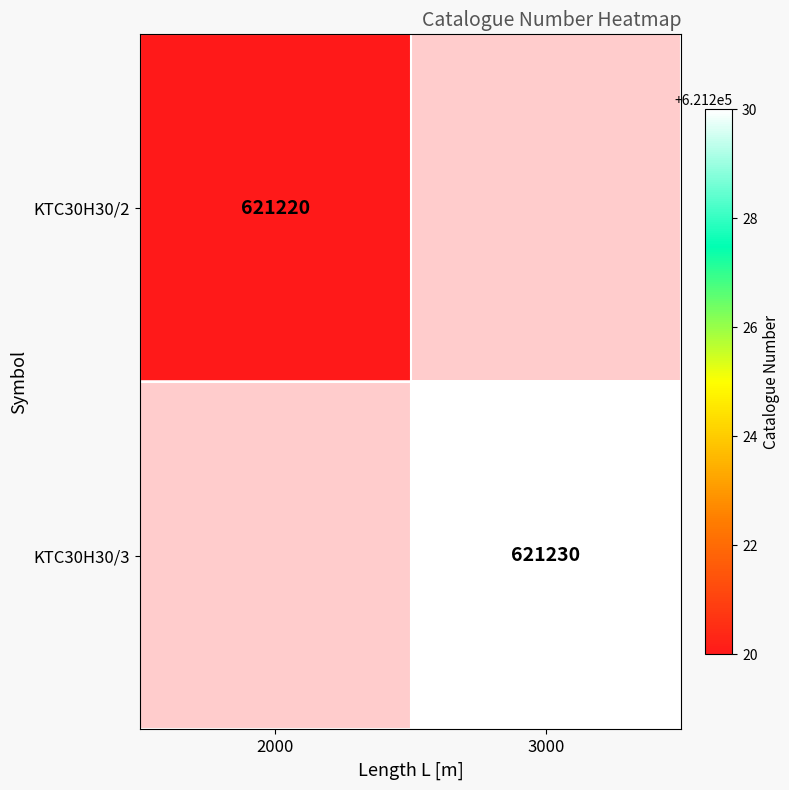

Which label corresponds to the smallest value in the chart?

2000